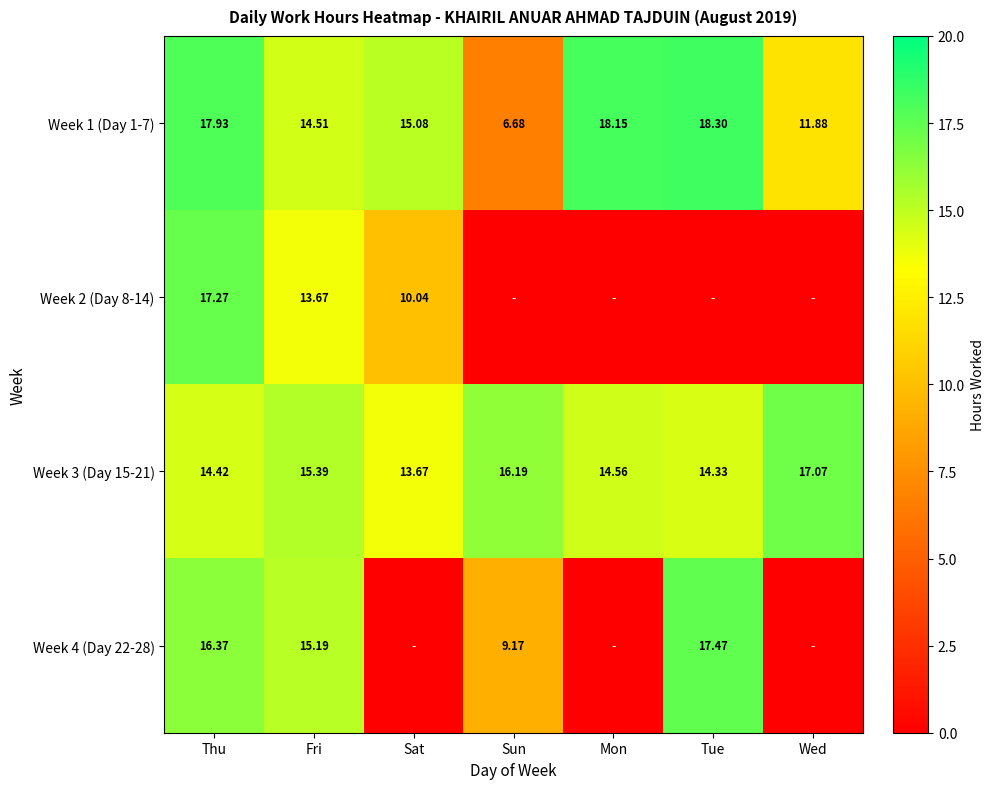

Which category has the lowest value in the Week 3 (Day 15-21) series?

Sat